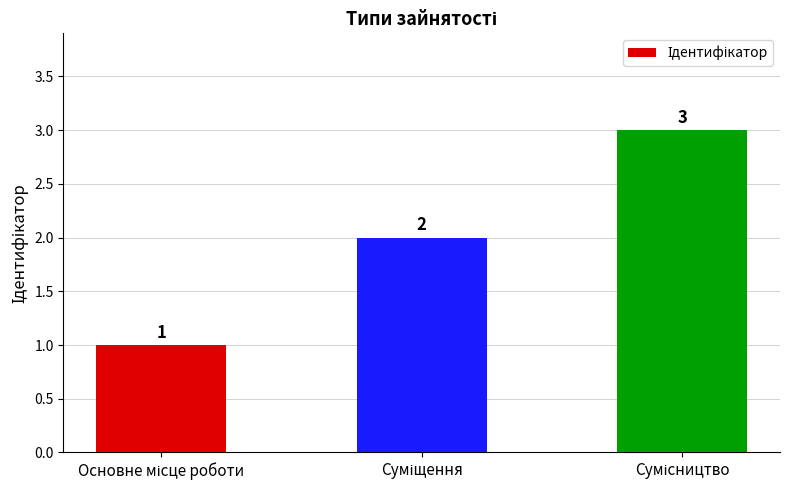

How many values are between 1 and 3?

3